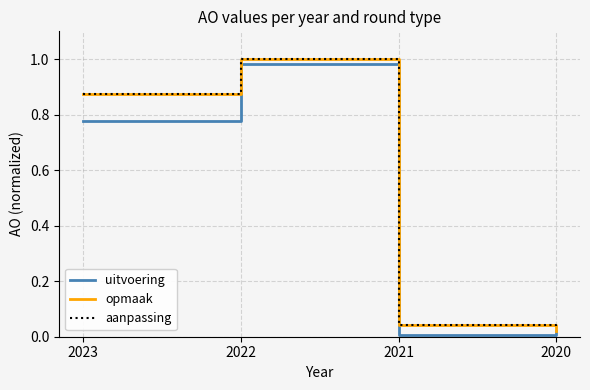

True or false: aanpassing has a value of 0.3 at 2023.

False